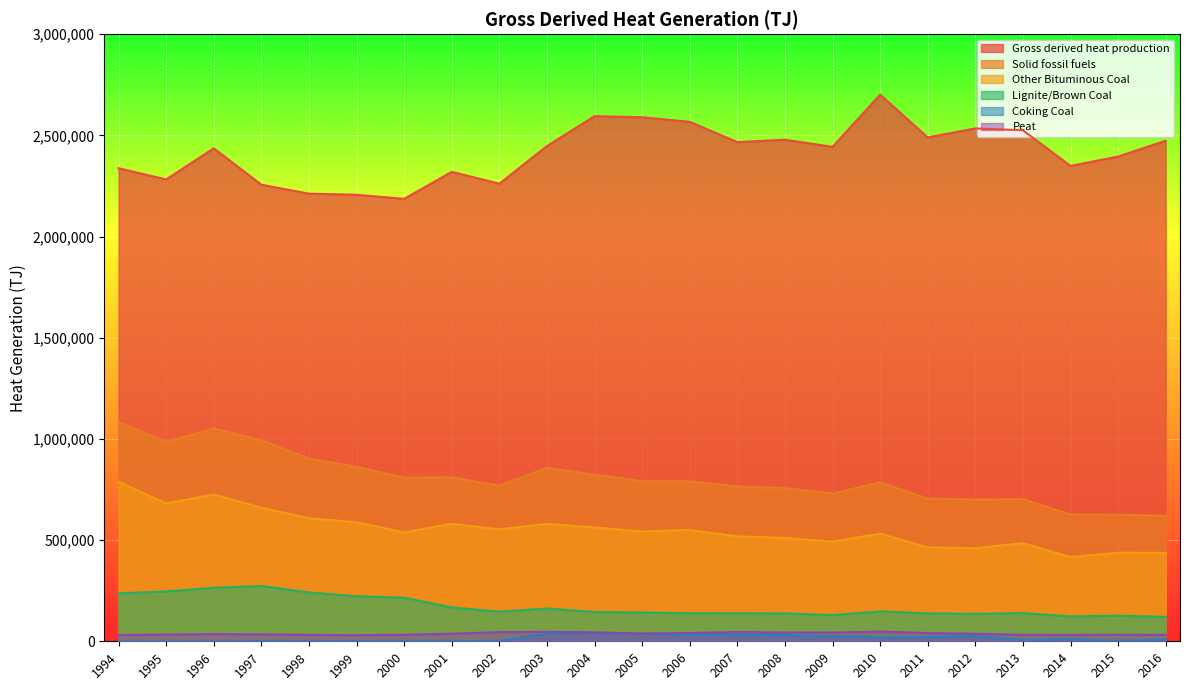

What is the minimum value for Lignite/Brown Coal?

120492